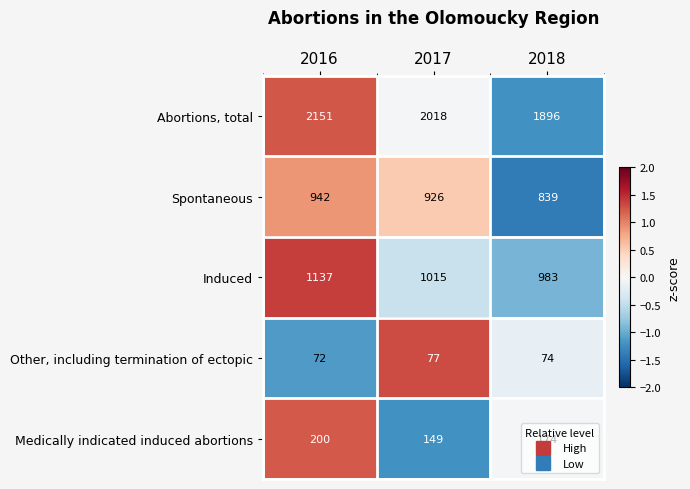

At which label does Induced first exceed 1015?

2016